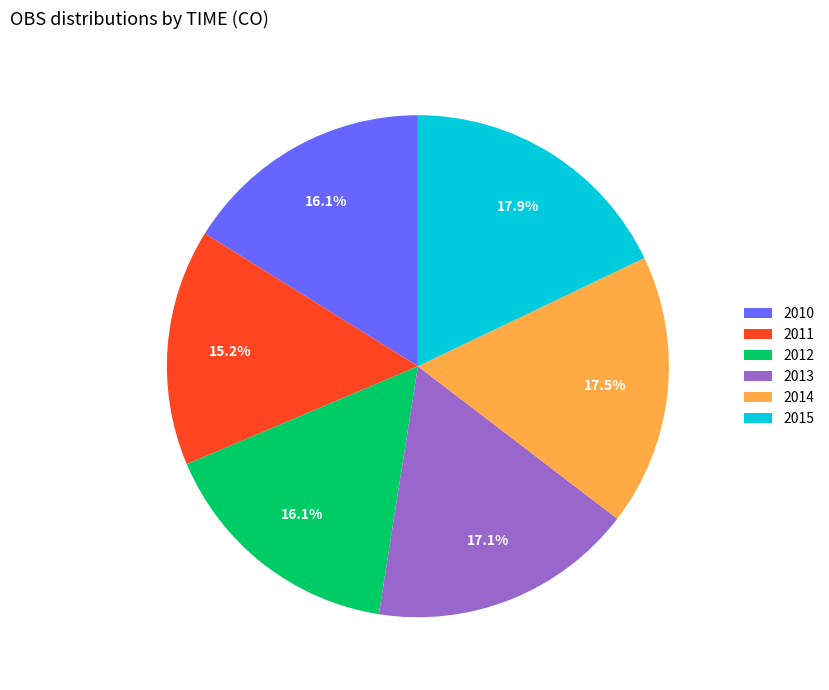

What is the ratio of the value at 2013 to the value at 2012?

1.1